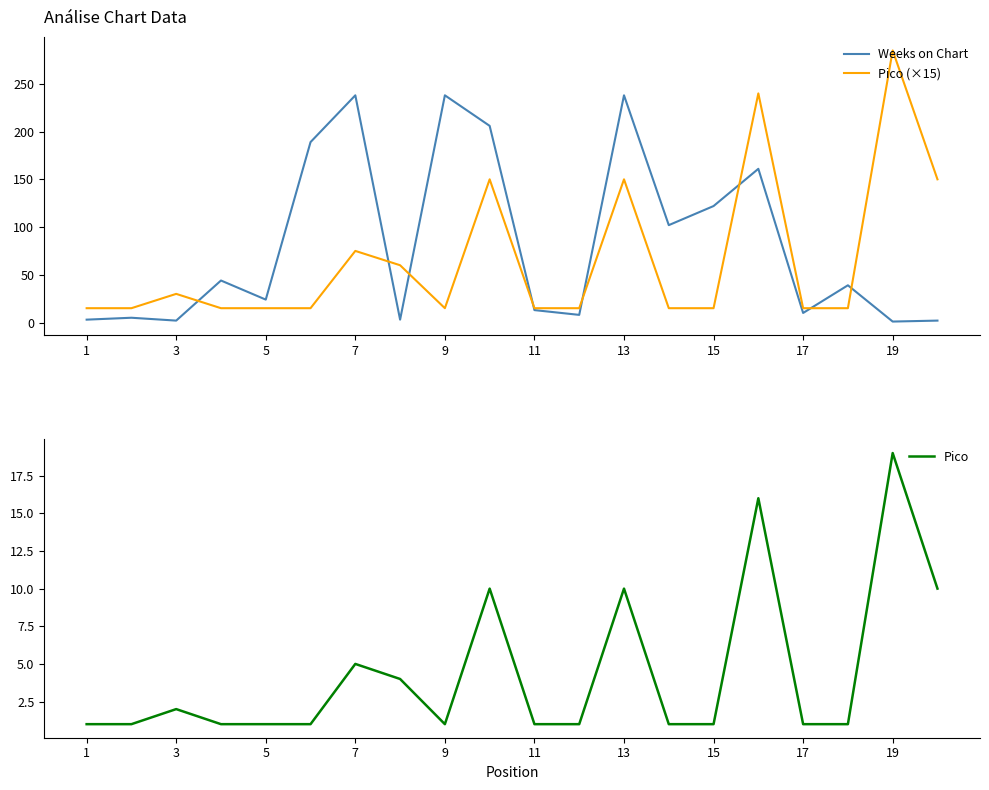

The value of Weeks on Chart at 1 is 1. True or false?

False